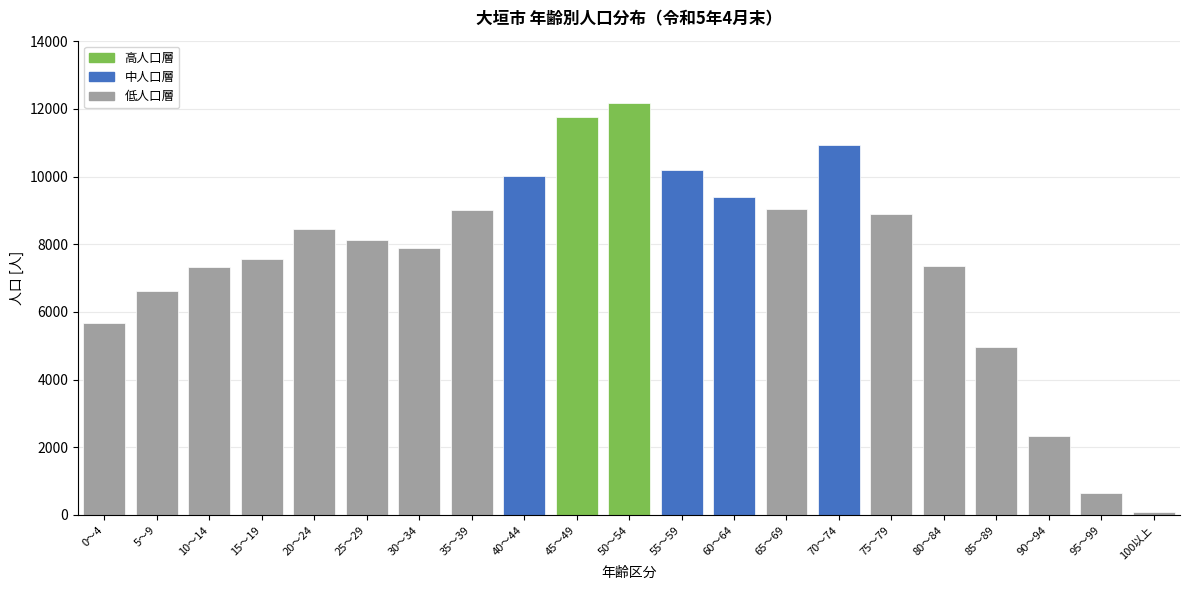

What is the change in value from 20～24 to 85～89?

-3484